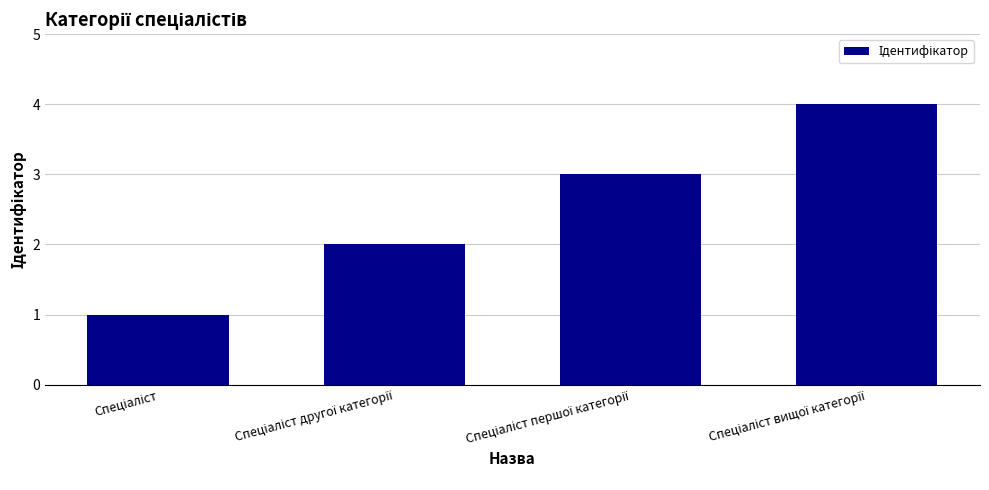

Reading left to right, transcribe all the data shown in this chart.

1	2	3	4